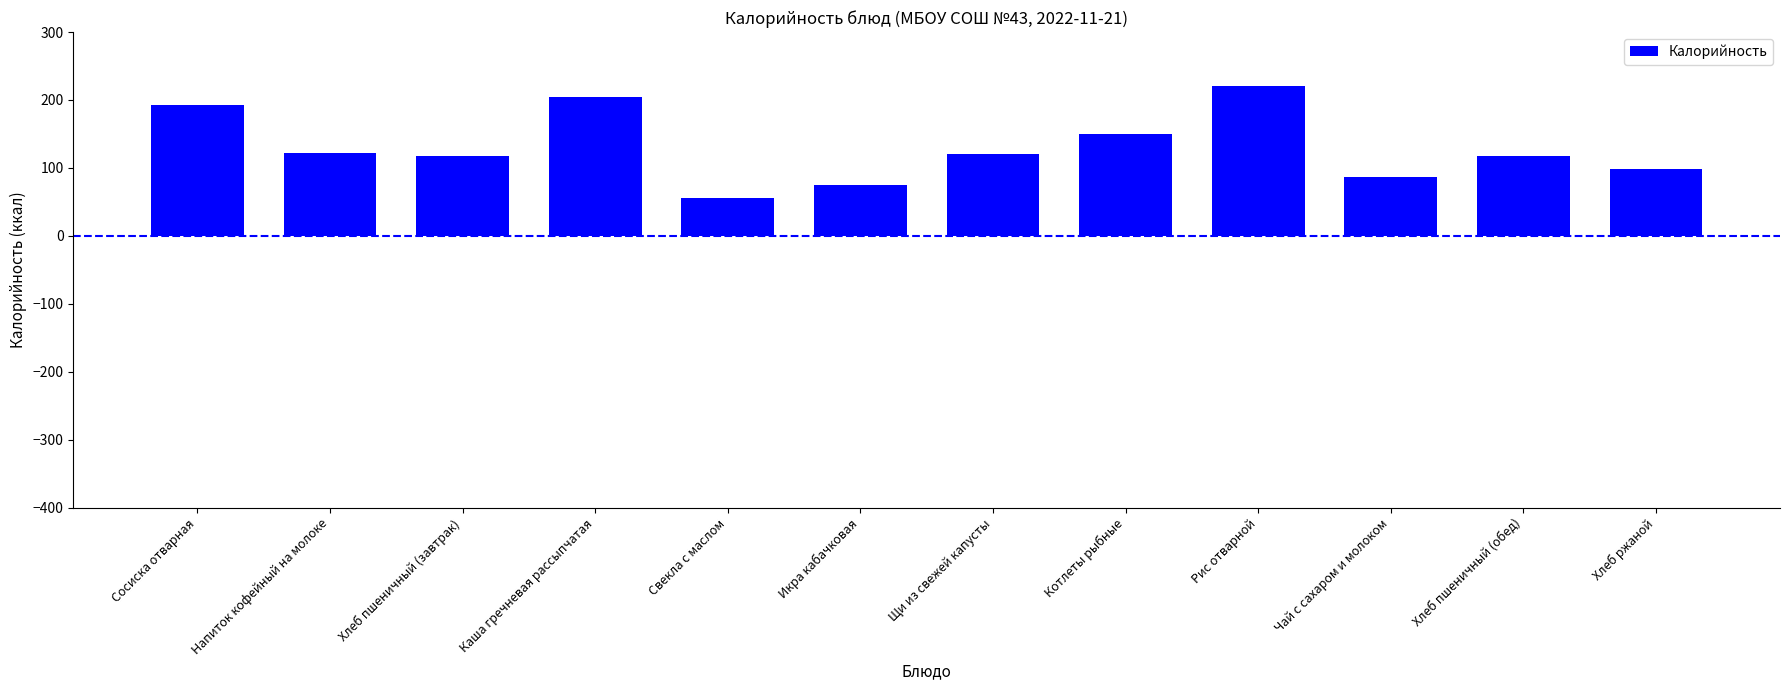

Is it true that the value at Напиток кофейный на молоке is 185.8?

False